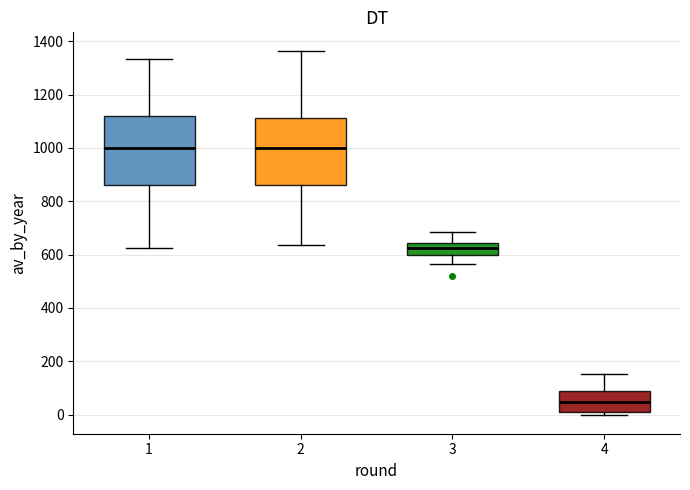

Which box has the lowest median line?

4